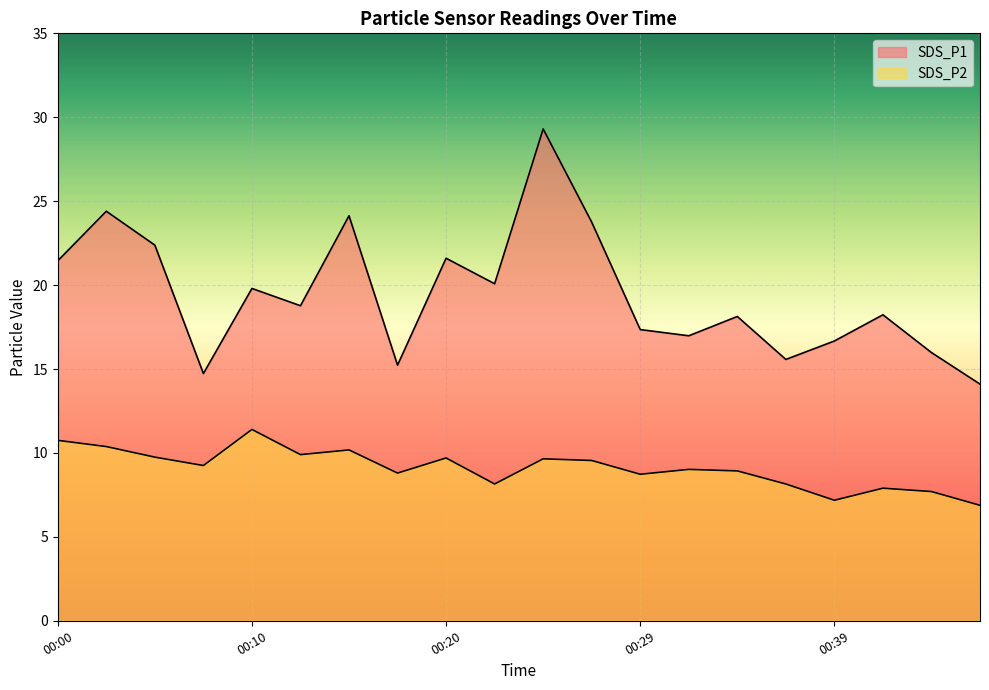

Is the value of SDS_P1 at 00:07 greater than the value of SDS_P2 at 00:39?

Yes